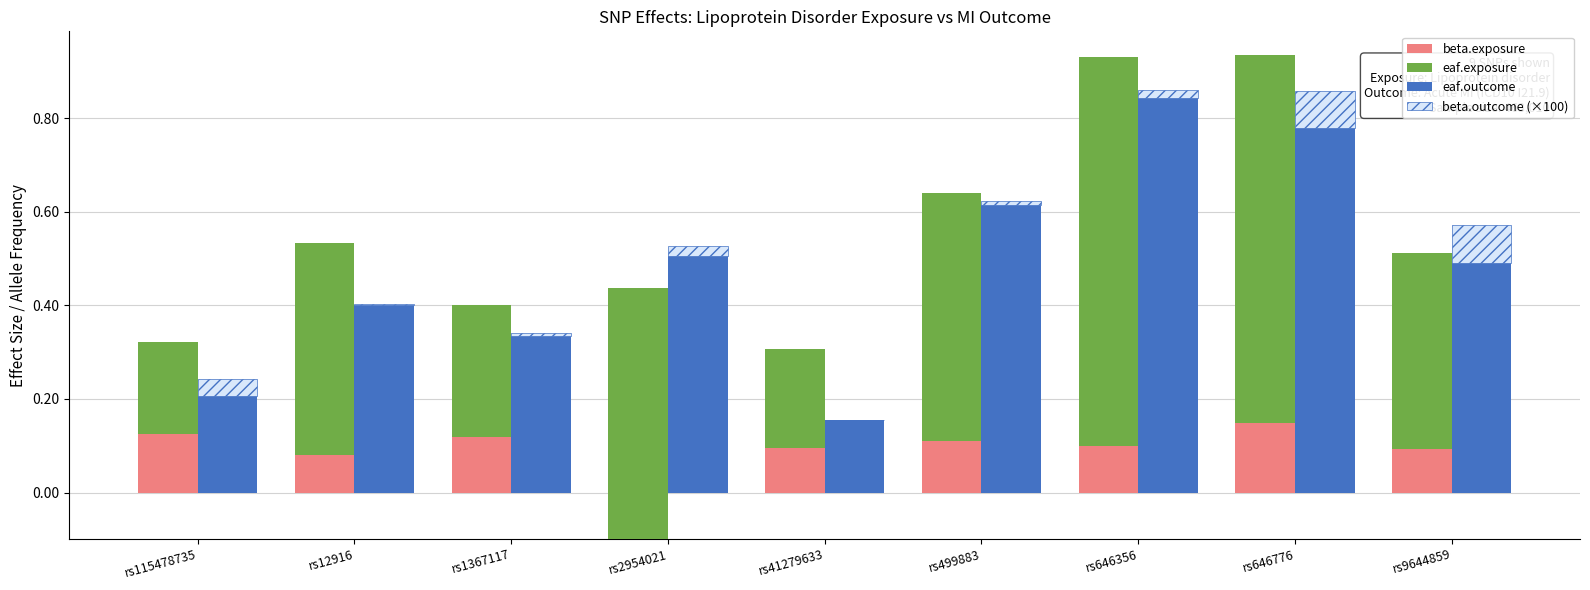

Is the value of beta.outcome (×100) at rs115478735 greater than the value of eaf.exposure at rs1367117?

No